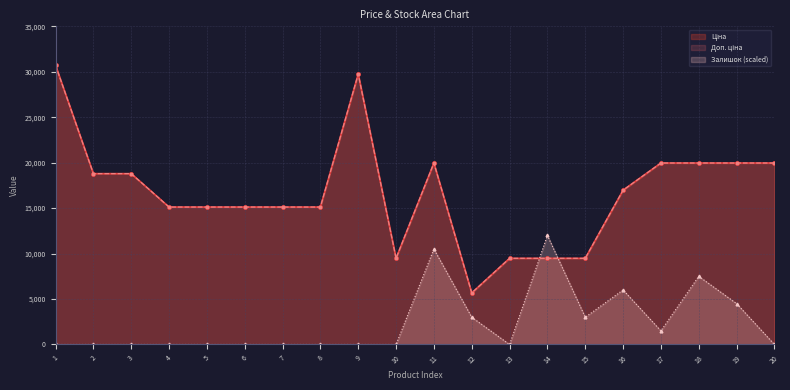

Rank the categories by Ціна value from lowest to highest.

12, 10, 13, 14, 15, 4, 5, 6, 7, 8, 16, 2, 3, 11, 17, 18, 19, 20, 9, 1